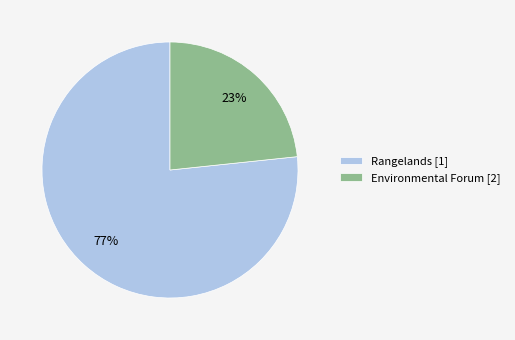

Approximately how many times larger is the value at Environmental Forum [2] compared to Rangelands [1]?

0.3